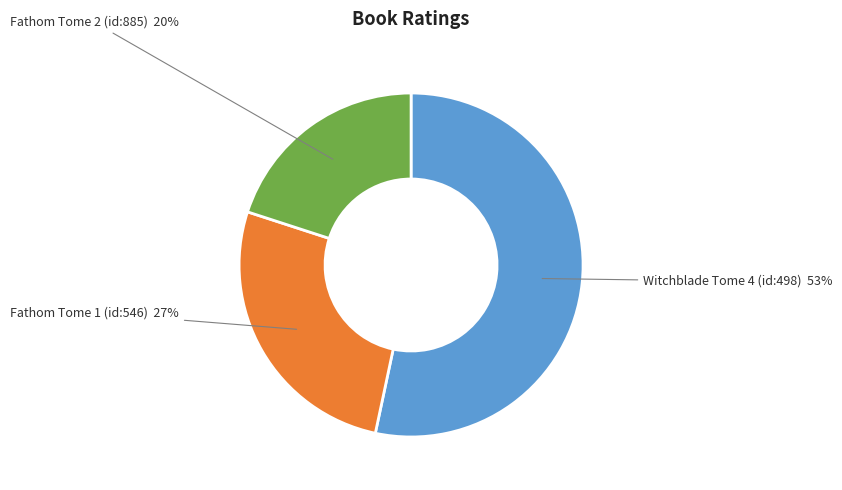

Count the number of slices in the pie.

3